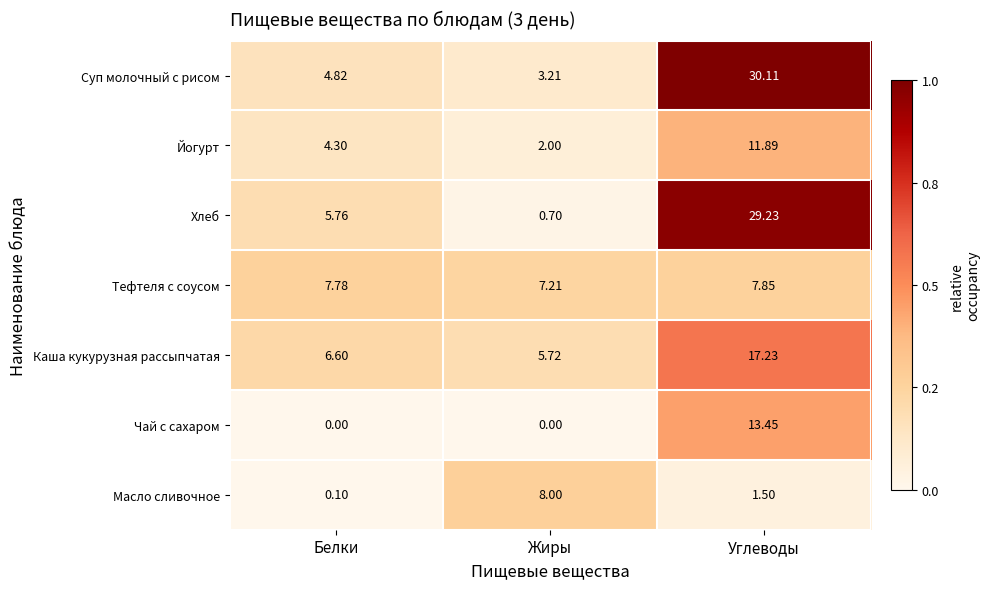

Rank the series by their maximum value, from highest to lowest.

Суп молочный с рисом, Хлеб, Каша кукурузная рассыпчатая, Чай с сахаром, Йогурт, Масло сливочное, Тефтеля с соусом